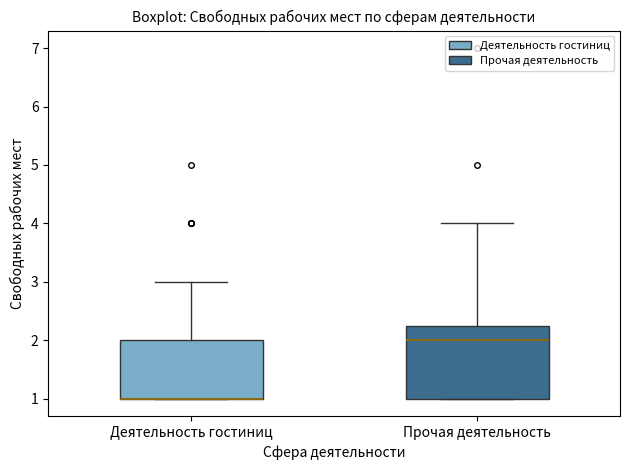

Reading left to right, read every box against the y-axis: the position of its median line, the range the box covers, and the ends of its whiskers. The values are not printed on the chart, so give them approximately, as read against the axis.

Деятельность гостиниц: median 1.0 (drawn on the box's lower edge), box 1.0 to 2.0, whiskers 1.0 to 3.0
Прочая деятельность: median 2.0, box 1.0 to 2.3, whiskers 1.0 to 4.0